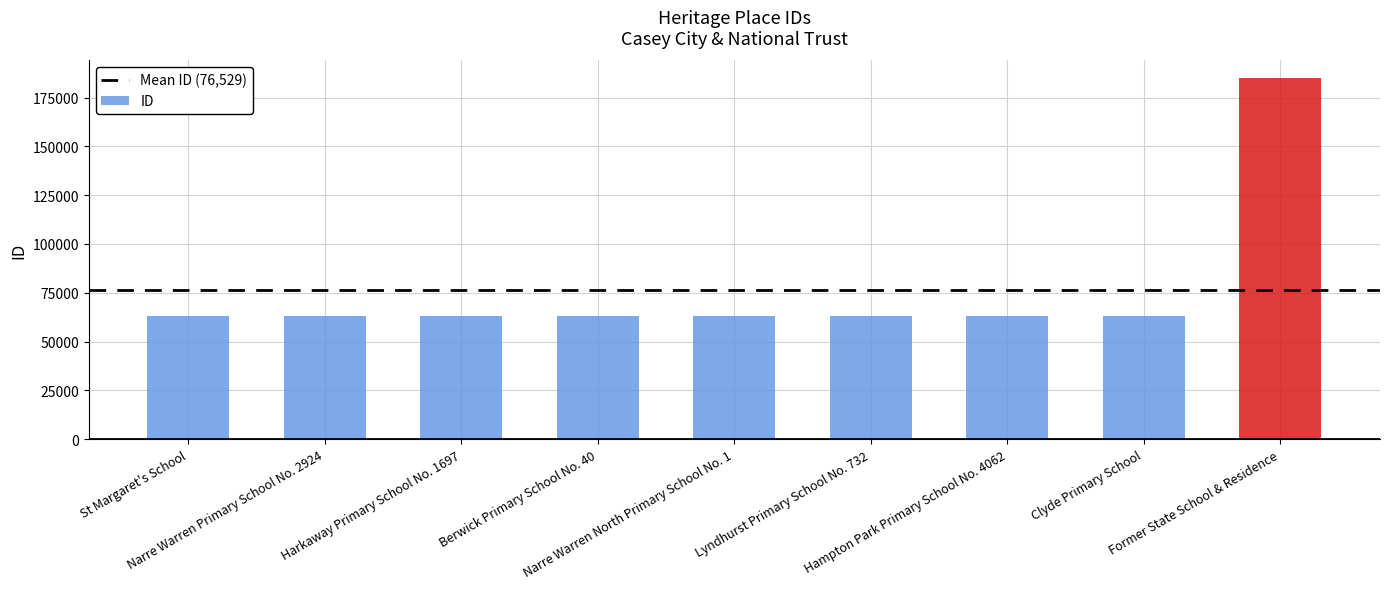

How many bars are there in total?

9